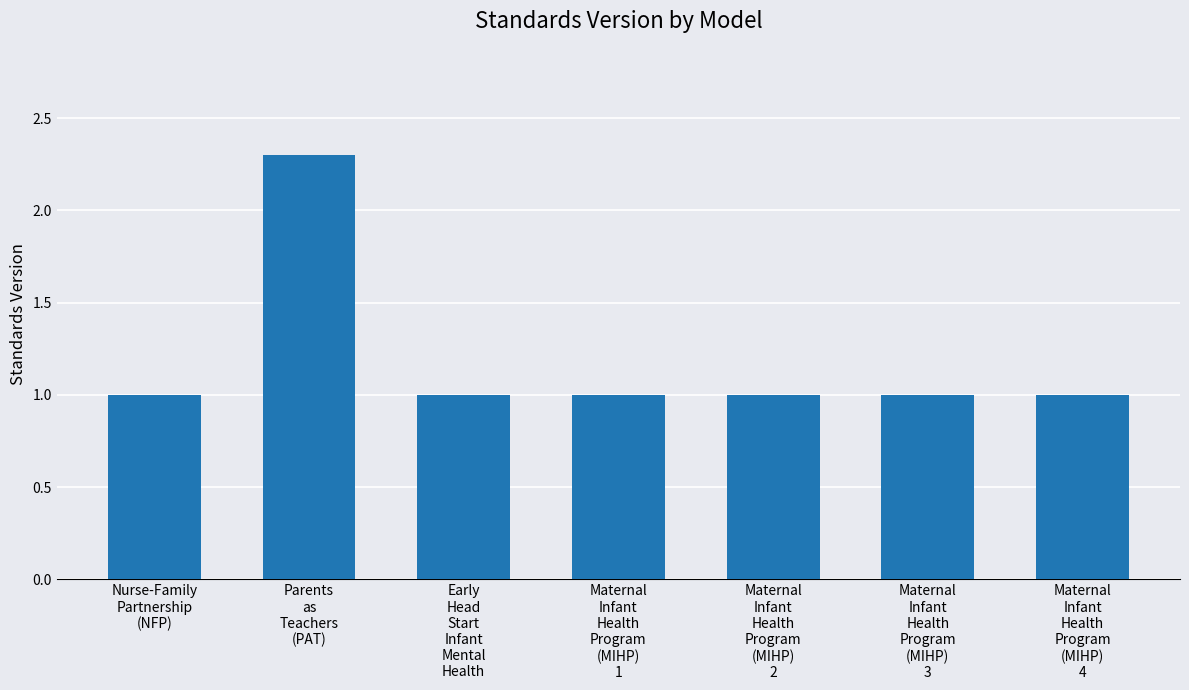

What is the sum of all values?

8.3